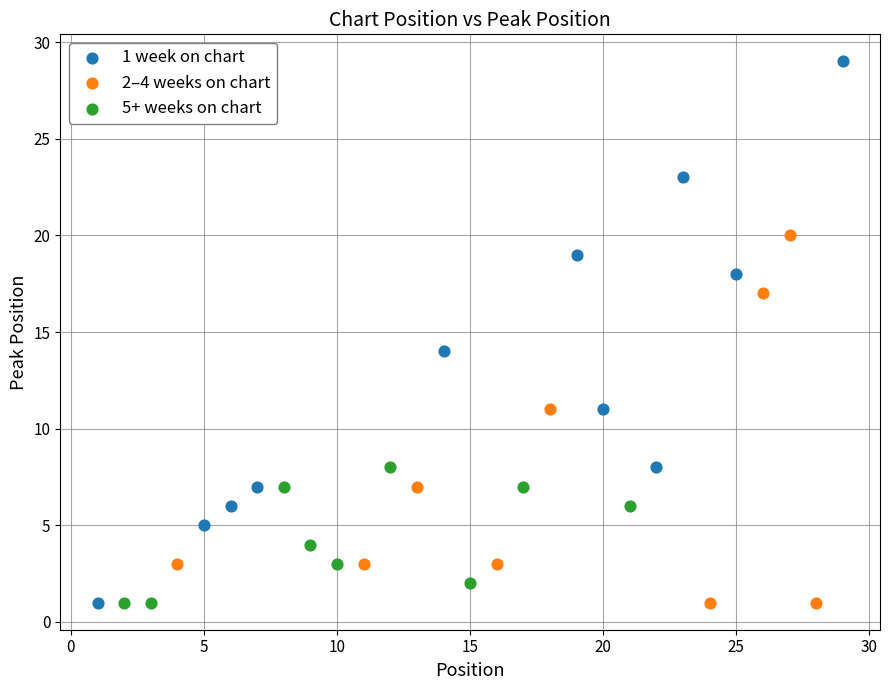

Which series has the widest spread of Y values?

1 week on chart